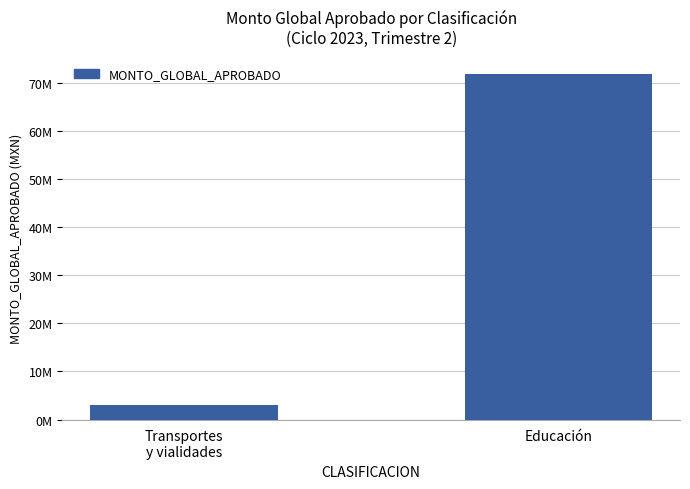

The value at Educación is 29318895.9. True or false?

False